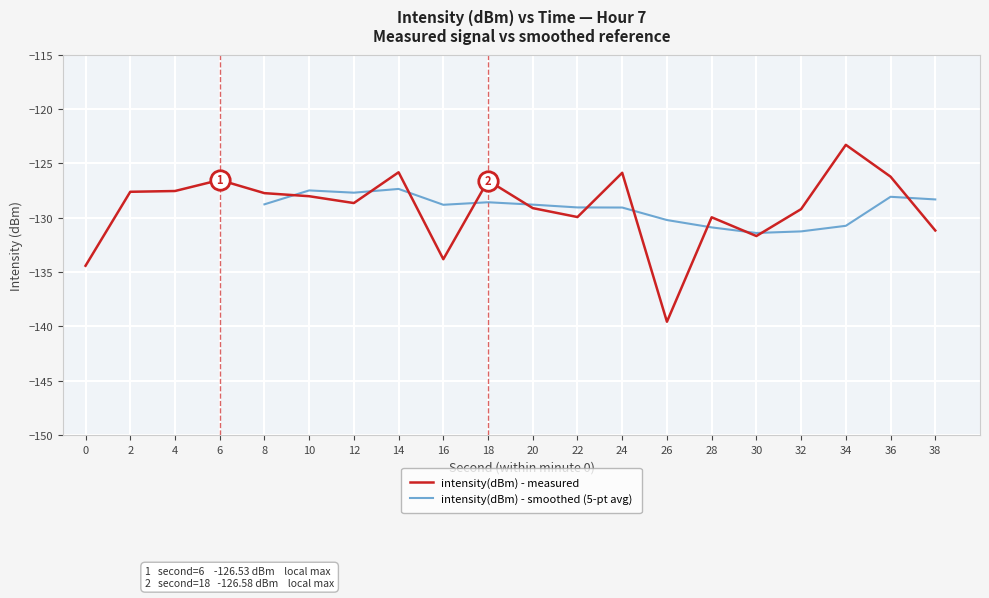

Reading left to right, list all the values displayed in this chart.

-134.4	-127.6	-127.5	-126.5	-127.7	-128.0	-128.7	-125.8	-133.8	-126.6	-129.1	-129.9	-125.9	-139.6	-130.0	-131.7	-129.2	-123.3	-126.2	-131.2